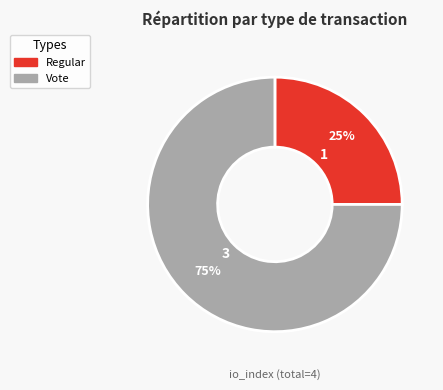

Do Vote and Regular together represent more than half of the pie?

Yes